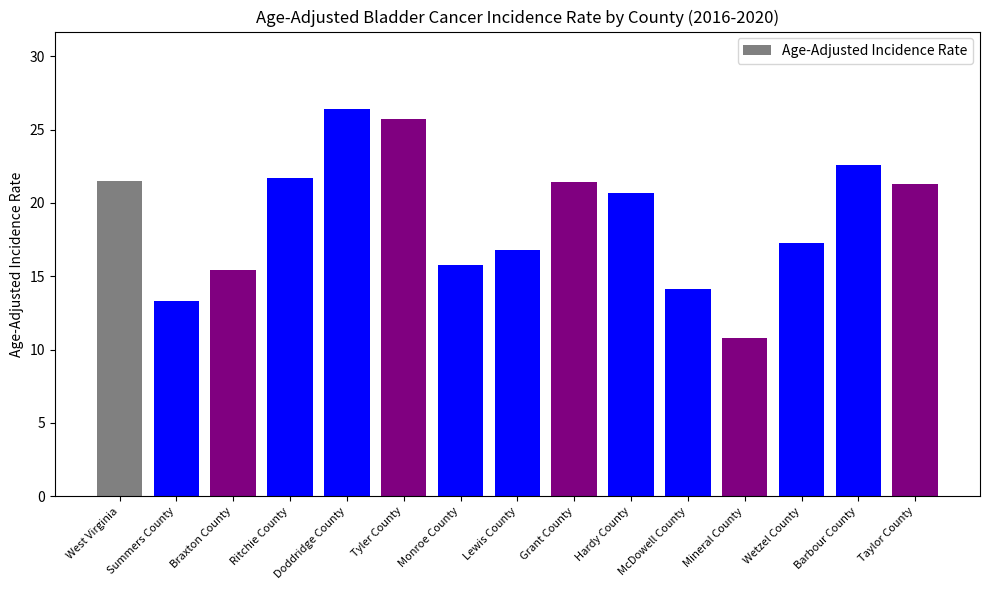

The chart shows a value of 16.8 at Lewis County. True or false?

True